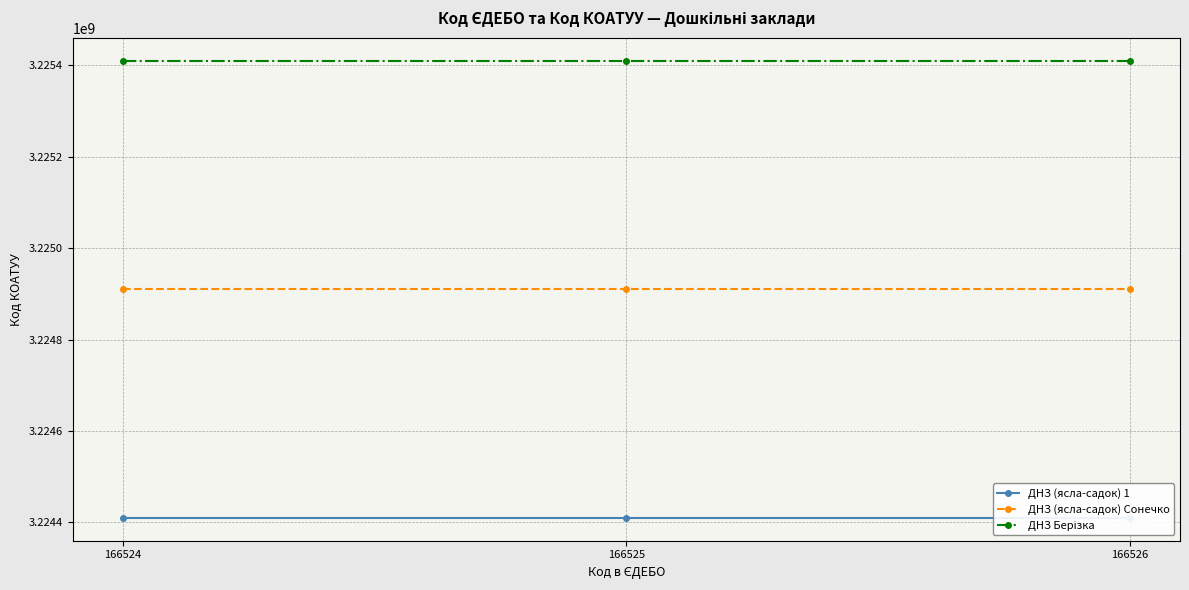

Which series has the largest range (max minus min)?

ДНЗ (ясла-садок) 1